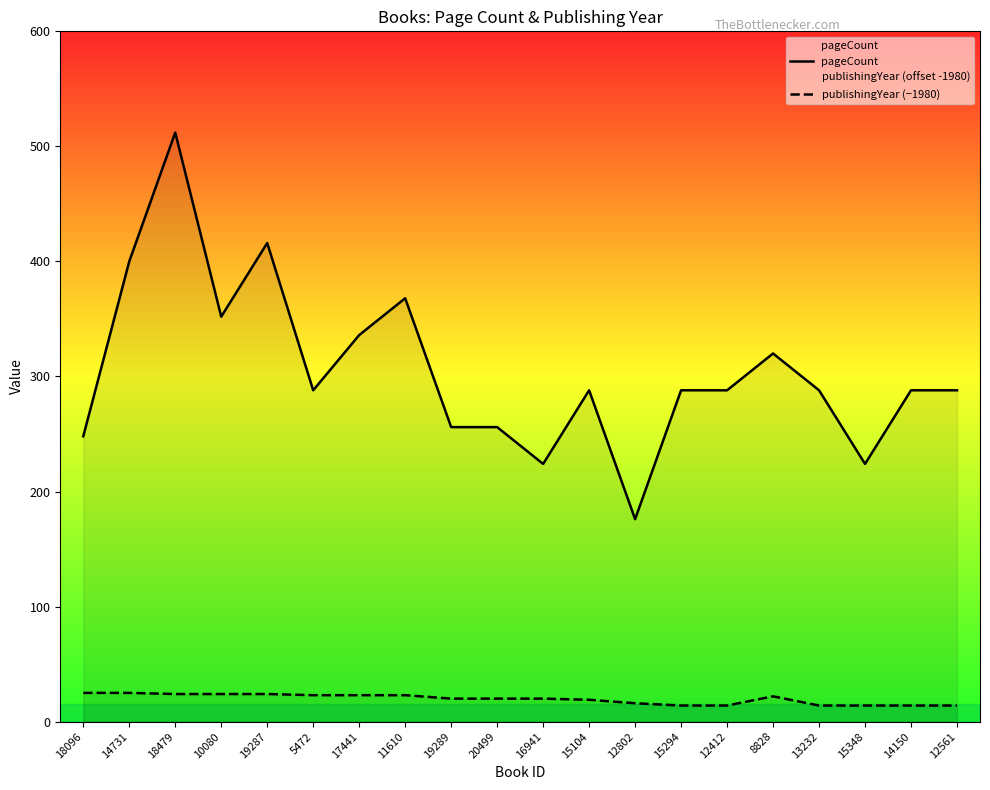

Reading left to right, what are all the values shown in this chart?

pageCount: 18096=248	14731=400	18479=512	10080=352	19287=416	5472=288	17441=336	11610=368	19289=256	20499=256	16941=224	15104=288	12802=176	15294=288	12412=288	8828=320	13232=288	15348=224	14150=288	12561=288
publishingYear (−1980): 18096=25	14731=25	18479=24	10080=24	19287=24	5472=23	17441=23	11610=23	19289=20	20499=20	16941=20	15104=19	12802=16	15294=14	12412=14	8828=22	13232=14	15348=14	14150=14	12561=14